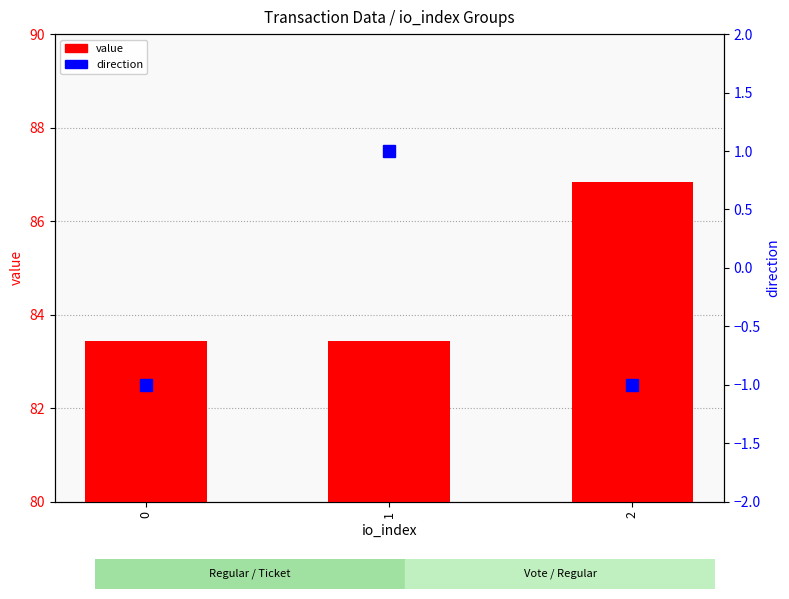

Which series has the widest spread of values?

value